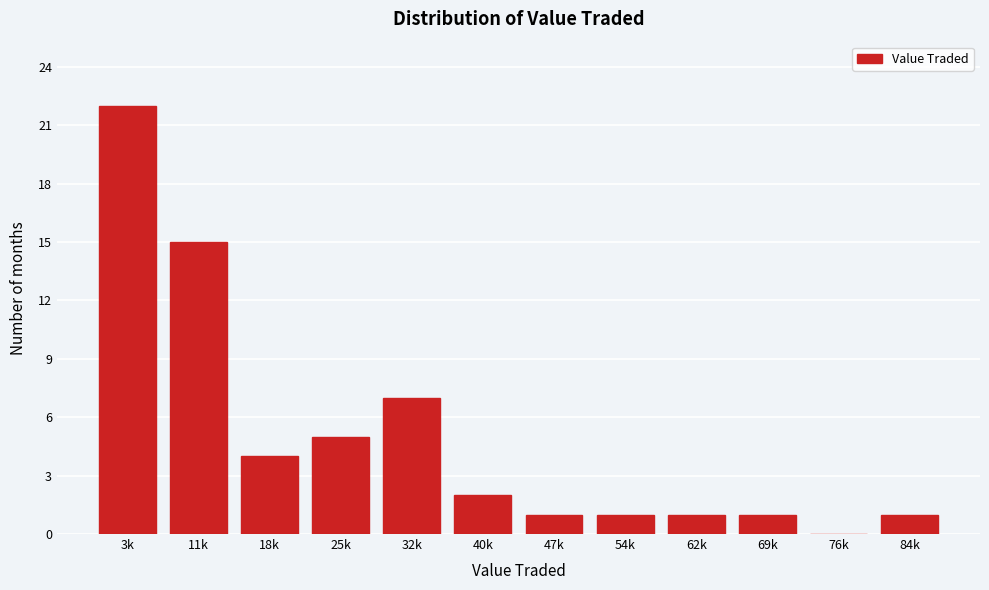

The chart shows a value of -9 at 76k. True or false?

False